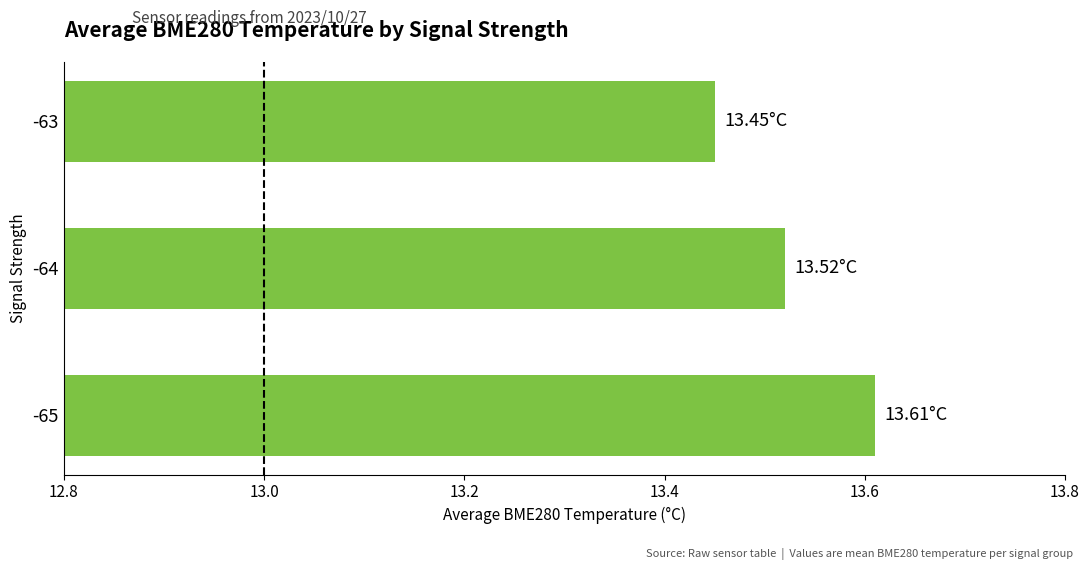

How many bars are there in total?

3